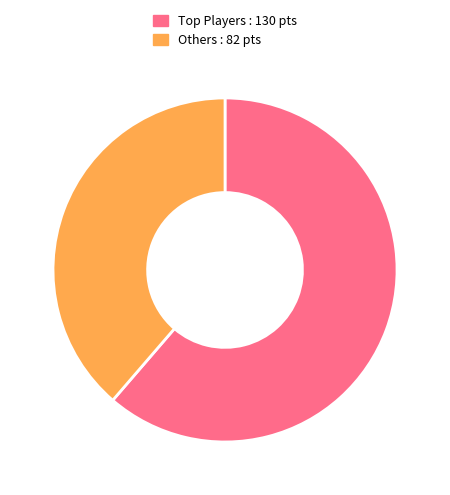

Is there a majority slice in this chart?

Yes